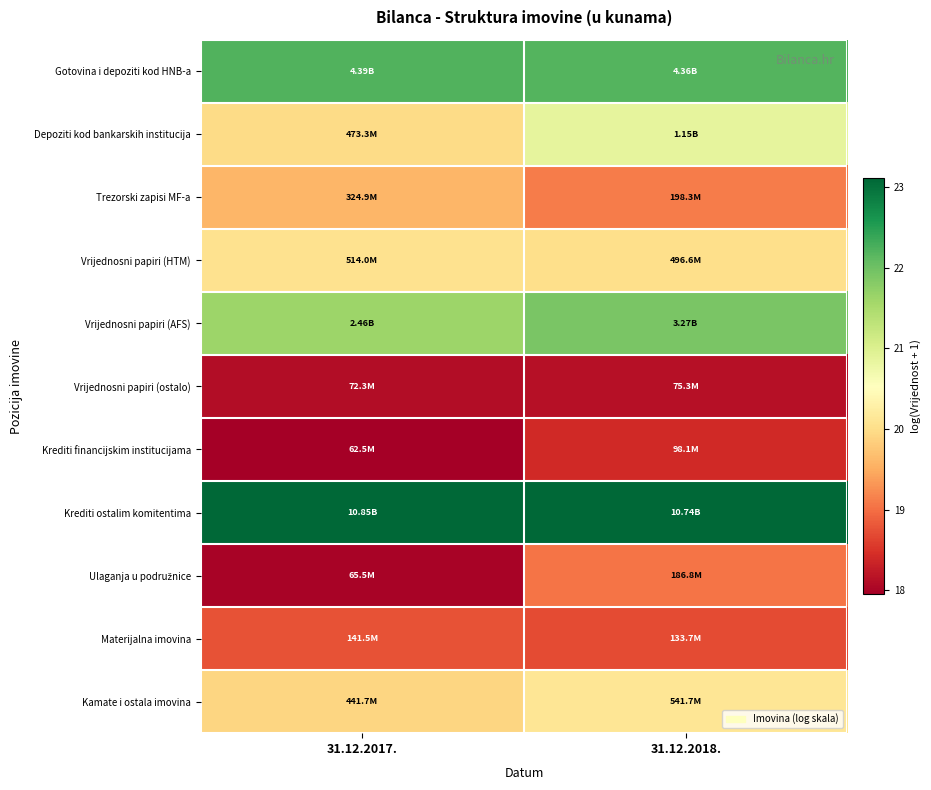

At 31.12.2017., list the series in order from largest to smallest.

Krediti ostalim komitentima, Gotovina i depoziti kod HNB-a, Vrijednosni papiri (AFS), Vrijednosni papiri (HTM), Depoziti kod bankarskih institucija, Kamate i ostala imovina, Trezorski zapisi MF-a, Materijalna imovina, Vrijednosni papiri (ostalo), Ulaganja u podružnice, Krediti financijskim institucijama